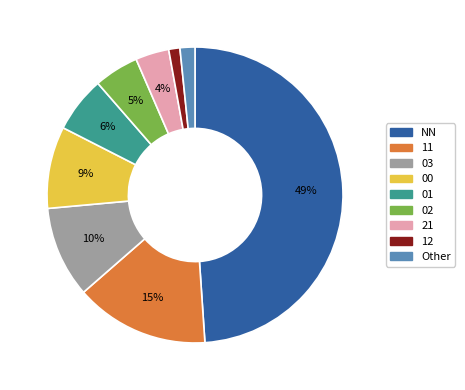

To the nearest percent, what is the difference between the largest and smallest slice percentages?

48%